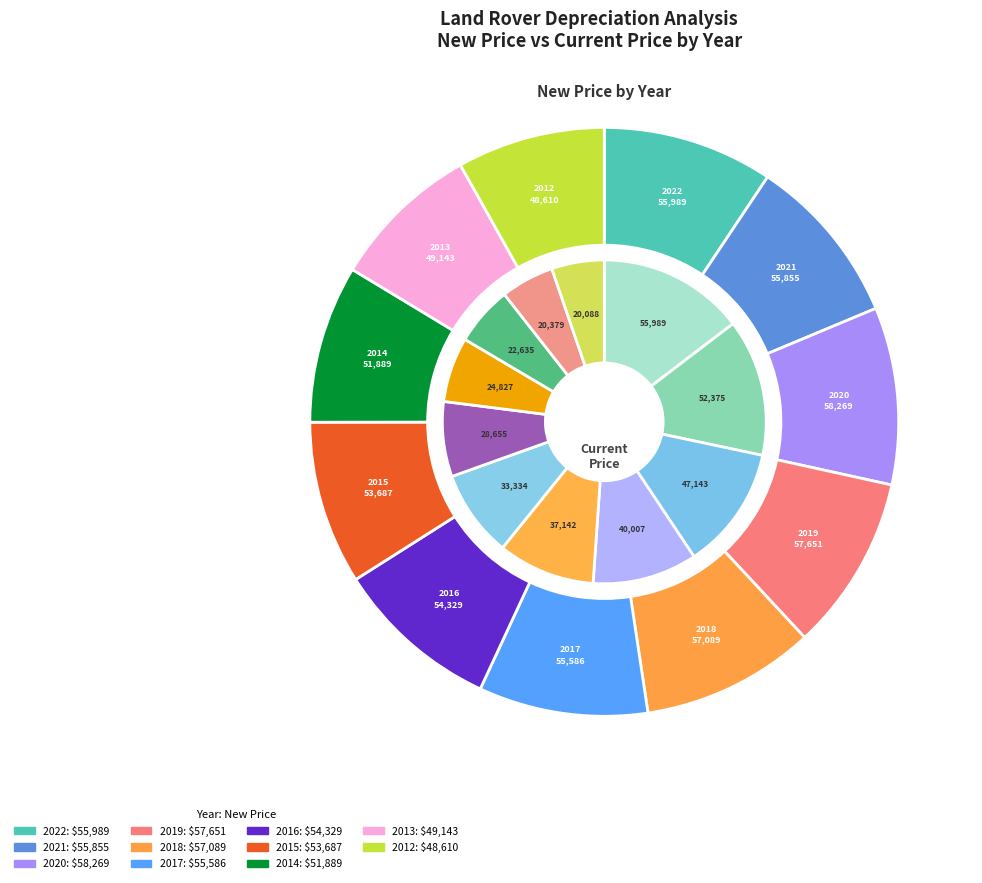

What is the difference between the highest and lowest values at 3?

17644